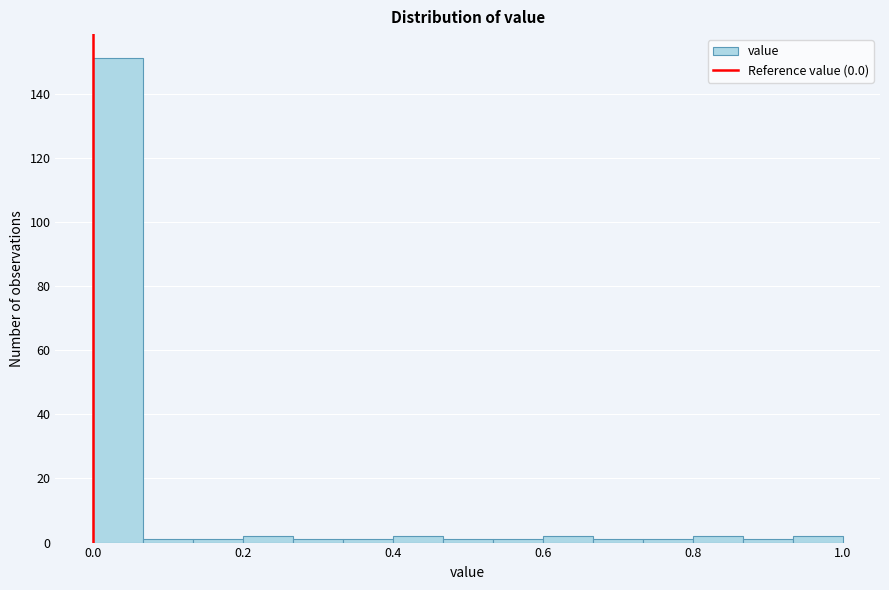

Around what value on the x-axis is the tallest bar? Give the approximate position of its centre, as read against the axis.

0.04